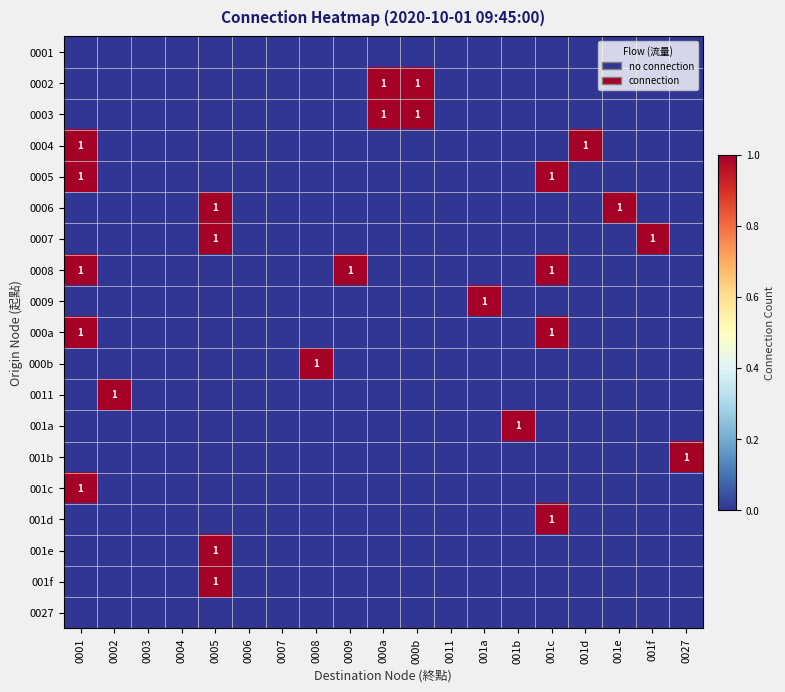

Which has a higher value, 0027 or 0009?

0027